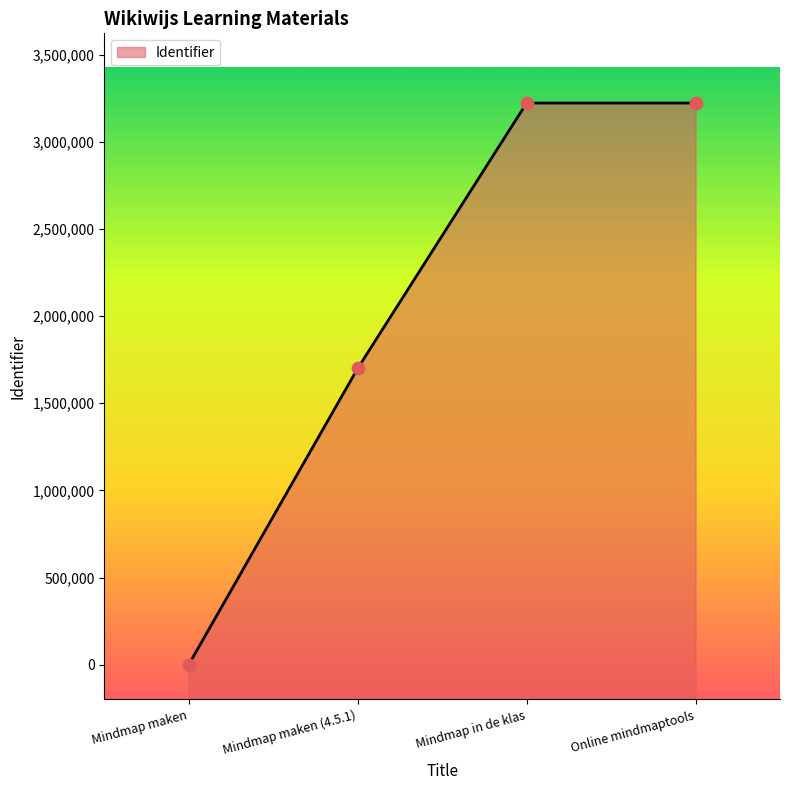

What is the change in value from Mindmap maken to Mindmap maken (4.5.1)?

+1700019